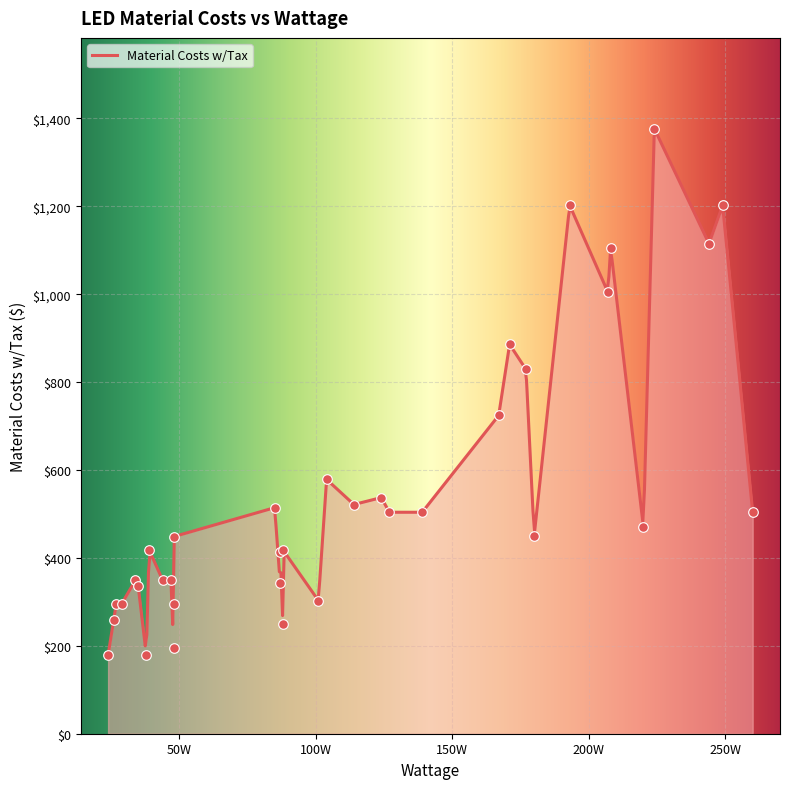

What is the change in value from 104 to 220?

-108.6